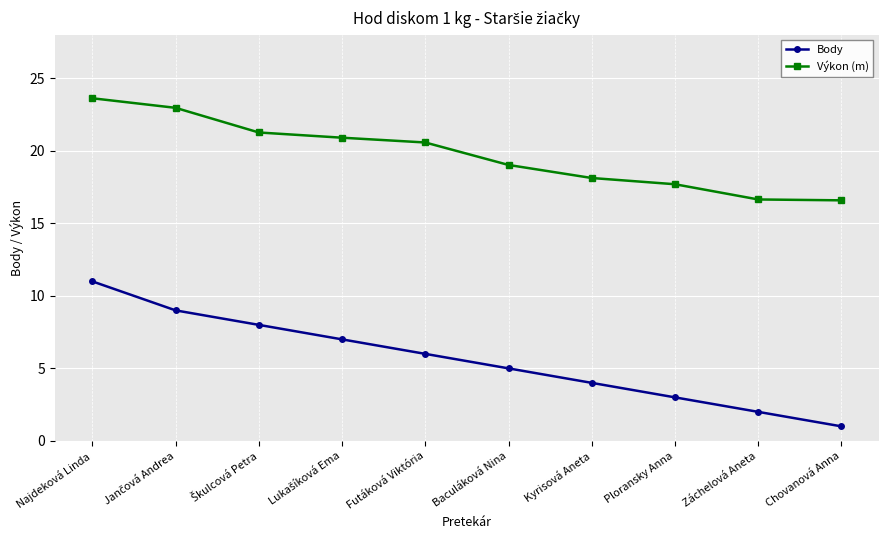

List the series in order of their overall mean, highest first.

Výkon (m), Body